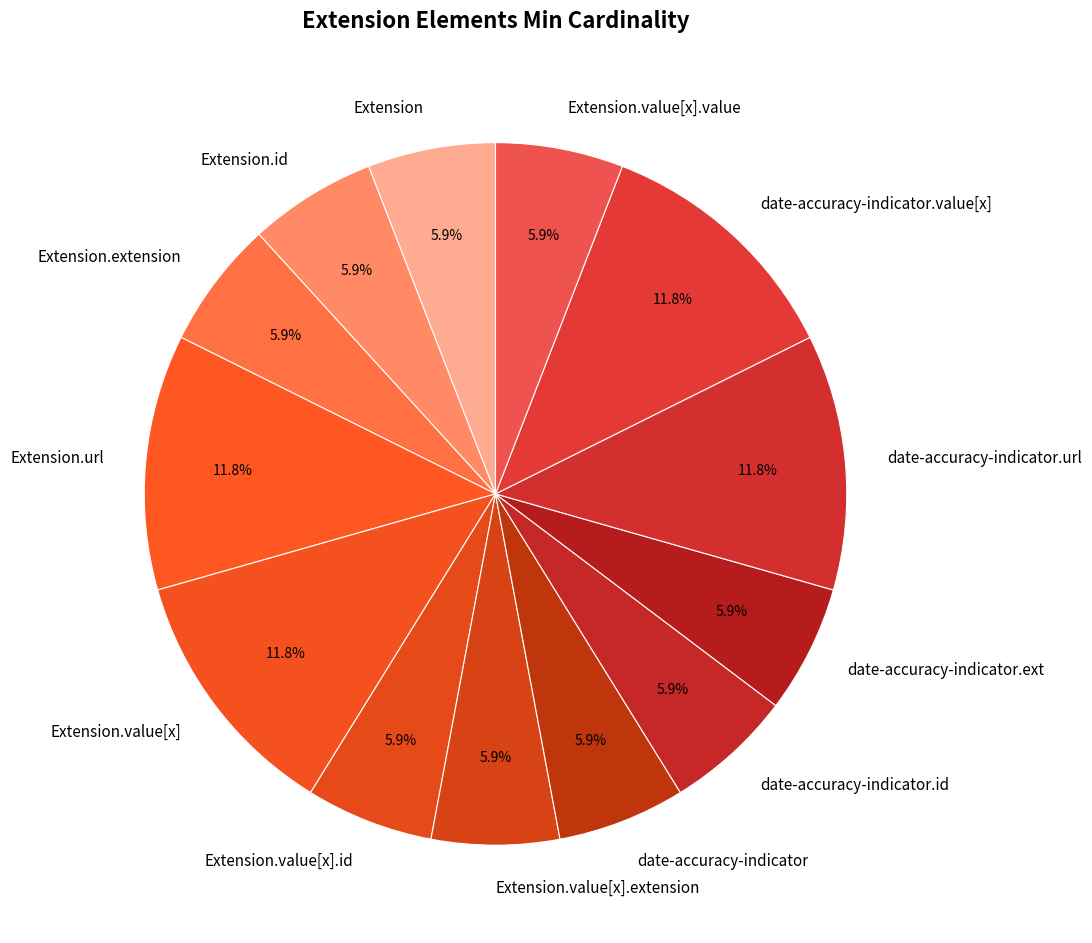

What is the ratio of the value at date-accuracy-indicator.ext to the value at Extension.value[x].id?

1.0